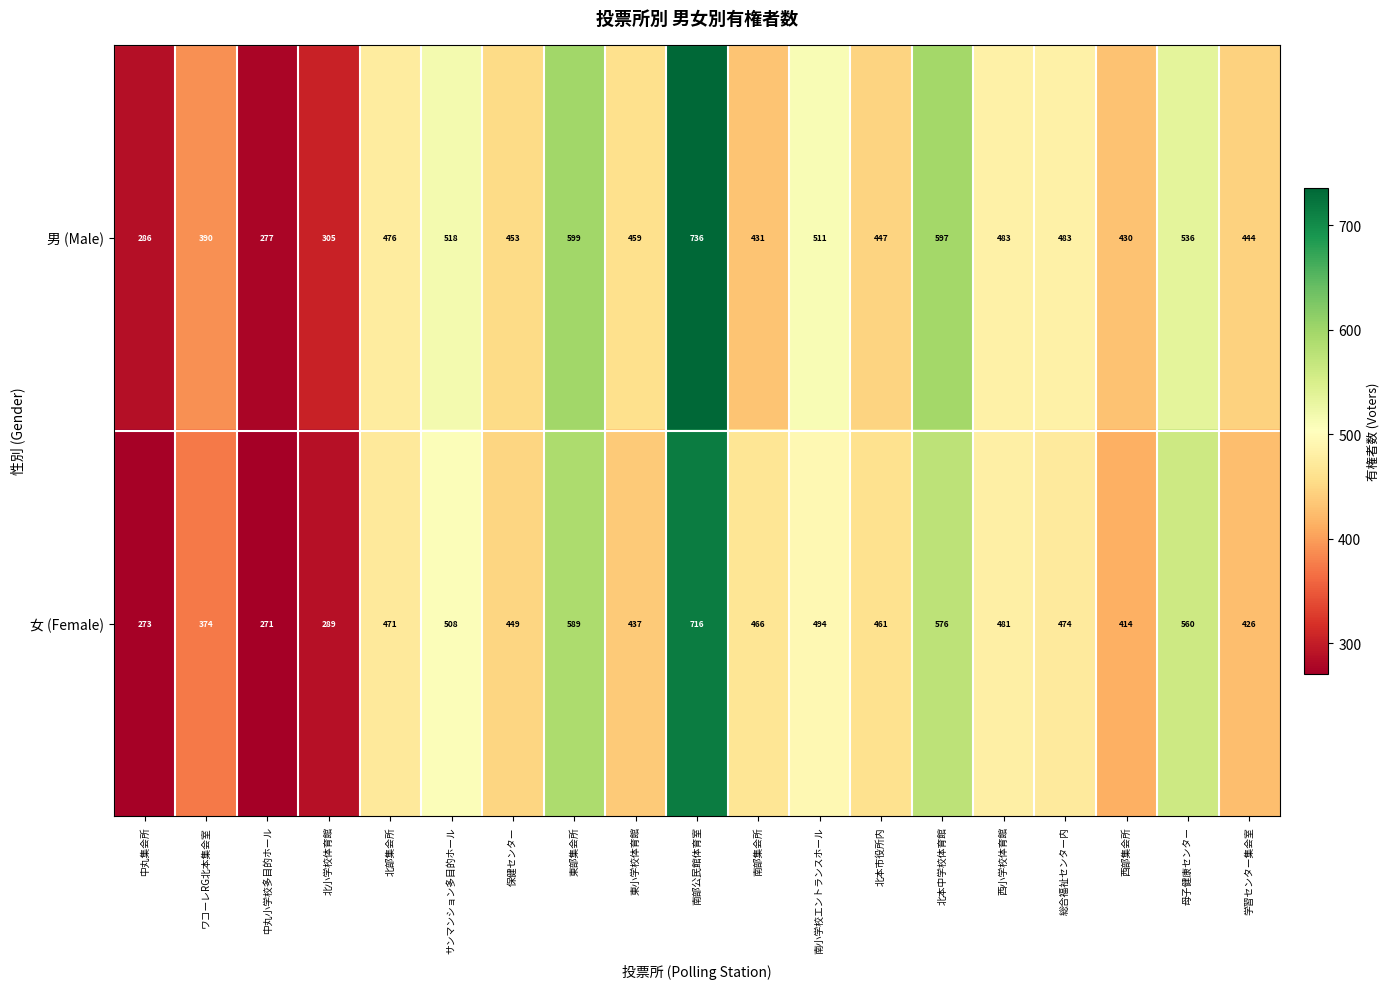

The value of 女 (Female) at 南小学校エントランスホール is 320. True or false?

False